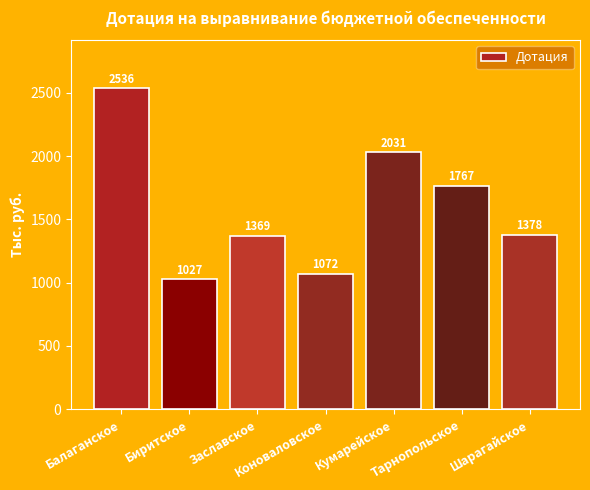

What is the smallest value displayed?

1027.1